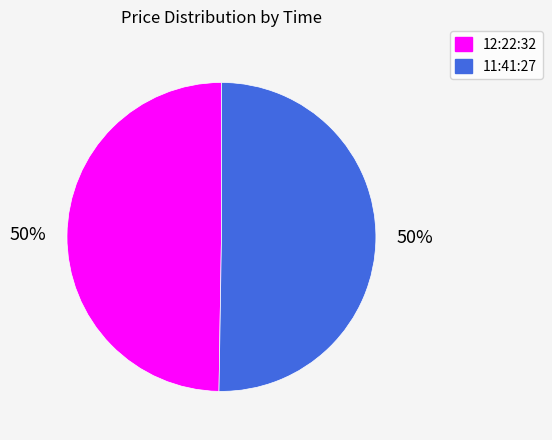

To the nearest percent, what percentage of the pie is 12:22:32?

50%